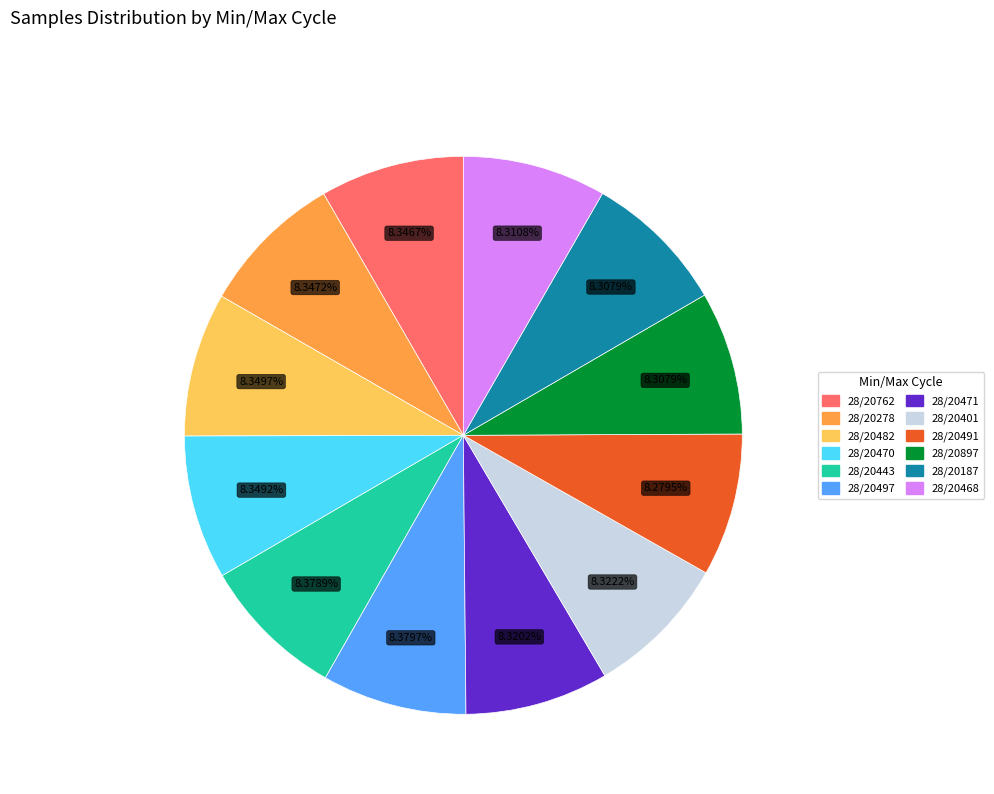

Does any single category account for the majority?

No